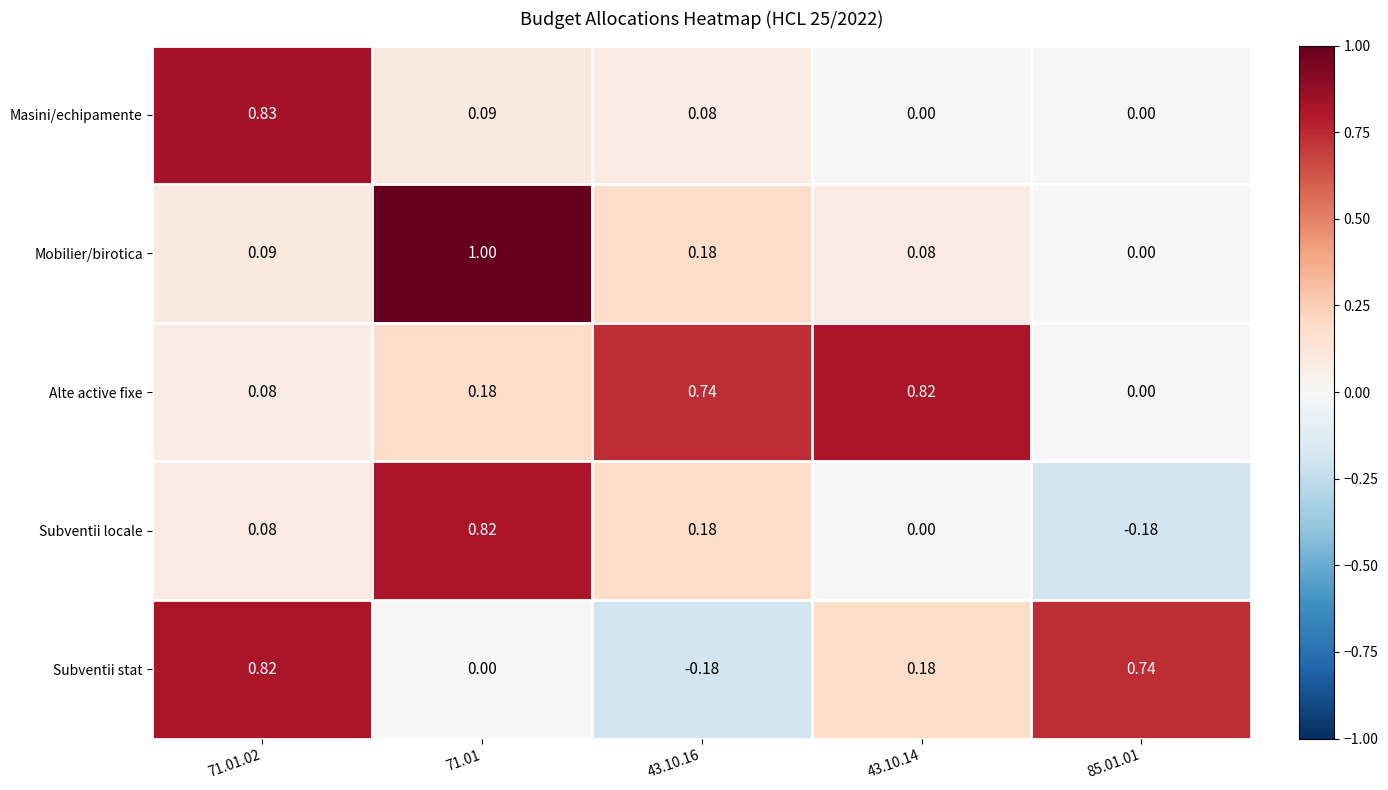

Which series changed the most between 71.01.02 and 85.01.01?

Masini/echipamente